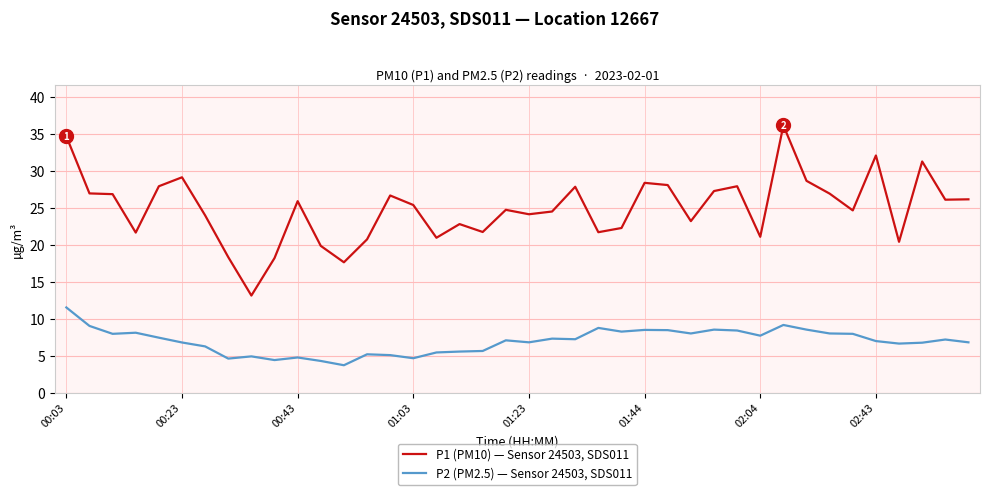

What are all the series names shown in the legend?

P1 (PM10) — Sensor 24503, SDS011, P2 (PM2.5) — Sensor 24503, SDS011